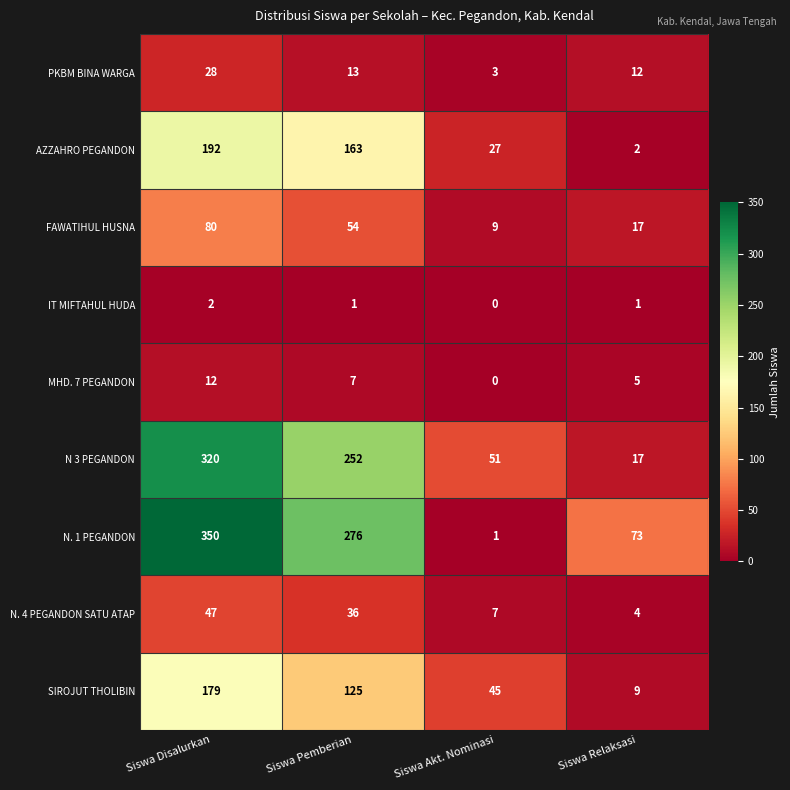

The N. 1 PEGANDON series shows 73 at Siswa Relaksasi. True or false?

True